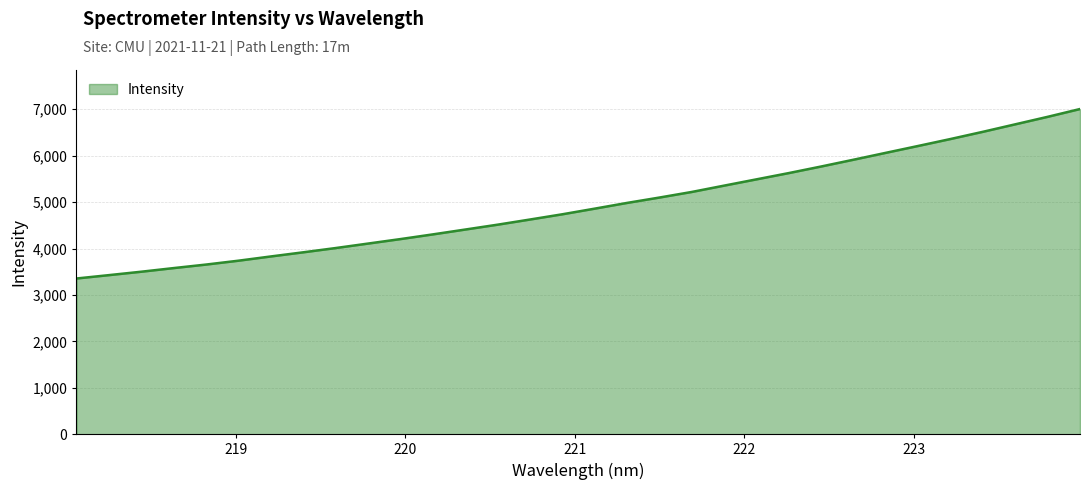

What is the difference between the maximum and minimum values?

3651.3